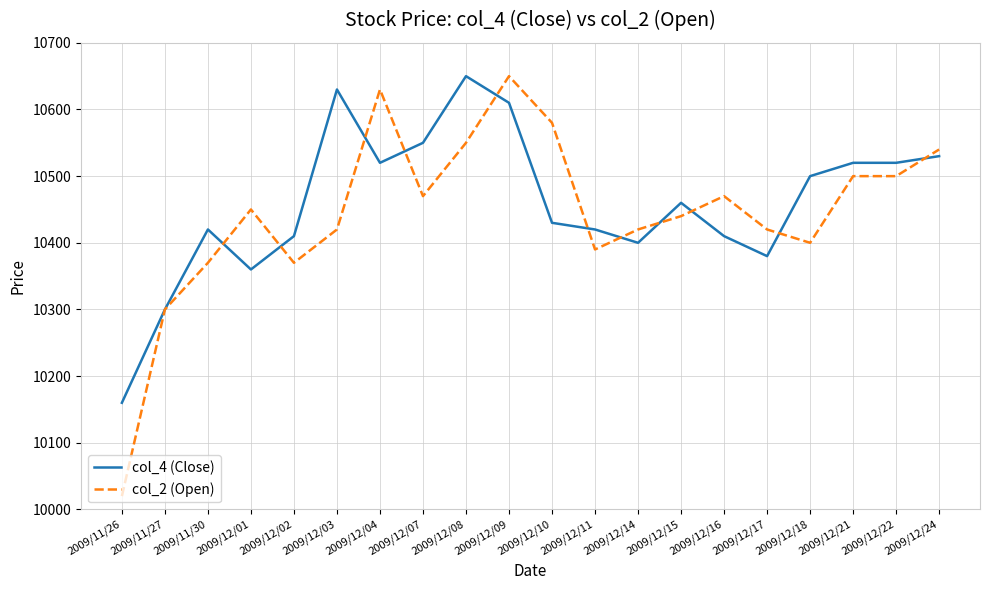

True or false: col_4 (Close) has a value of 3476 at 2009/11/30.

False